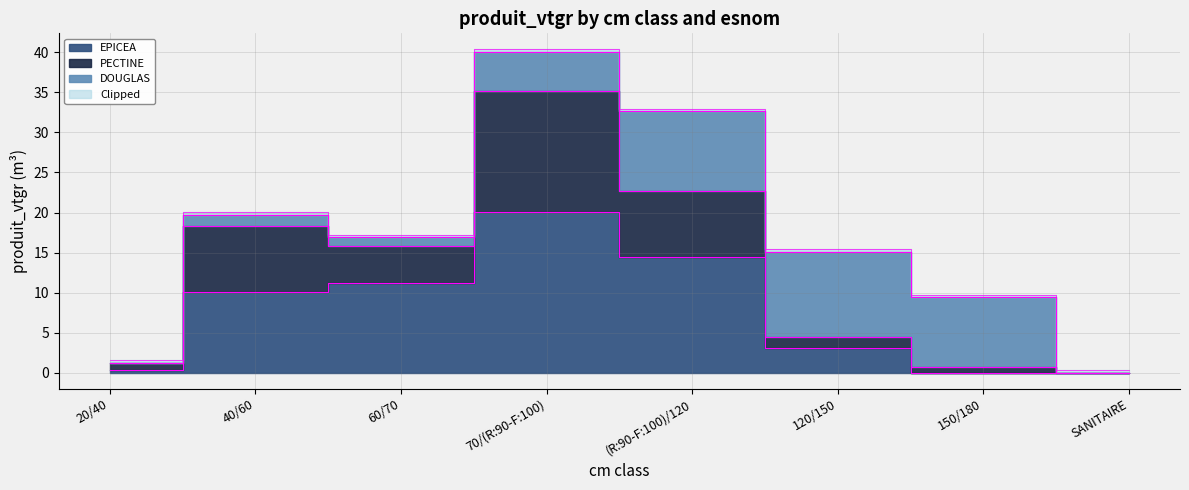

At which label is EPICEA closest to 10?

40/60